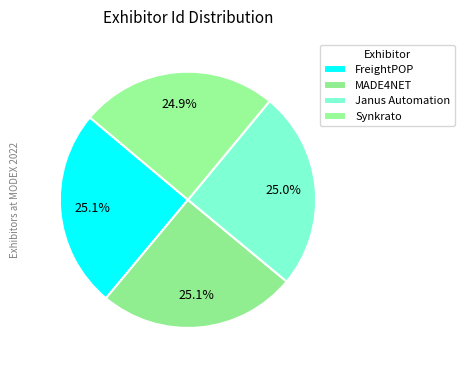

How many segments does this pie chart have?

4